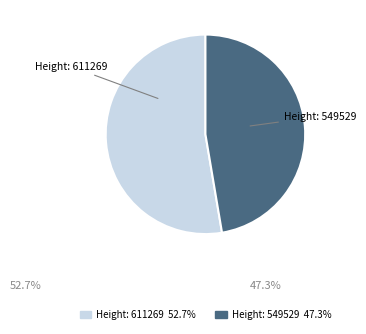

Which category has the biggest portion of the pie?

Height: 611269